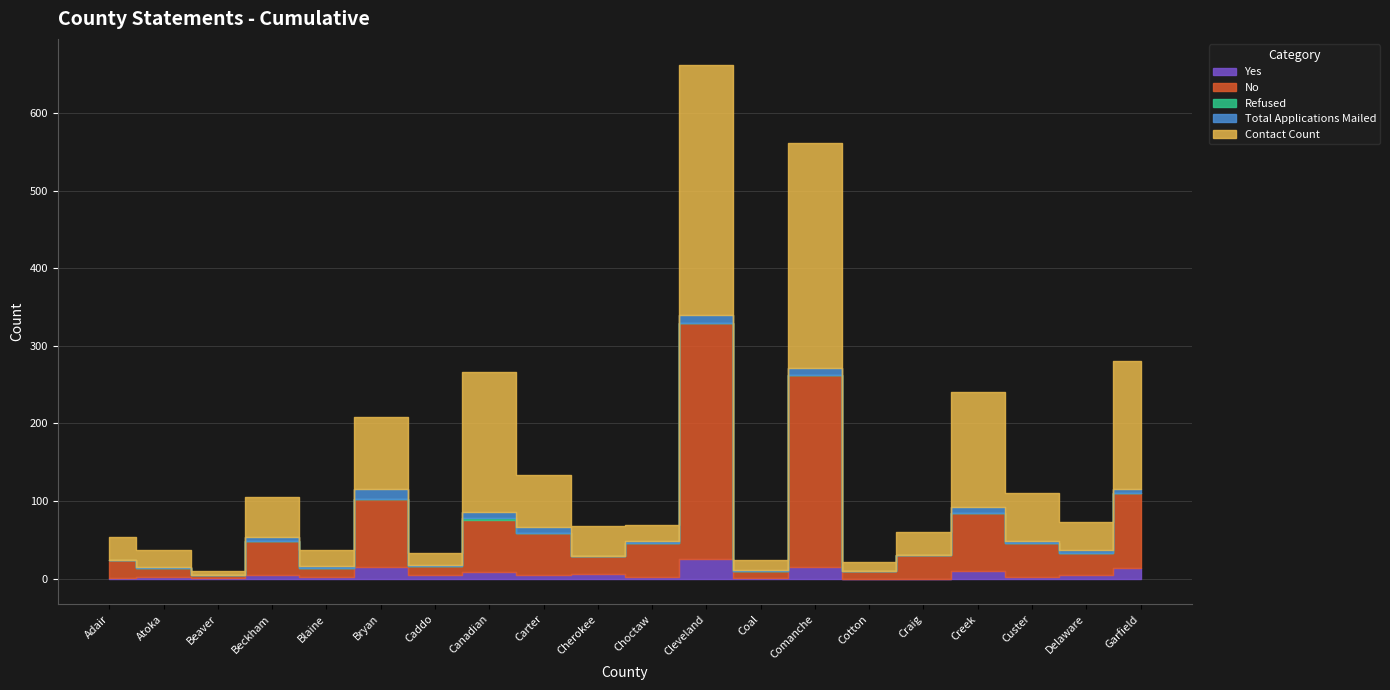

Rank the series by their maximum value, from lowest to highest.

Refused, Total Applications Mailed, Yes, No, Contact Count